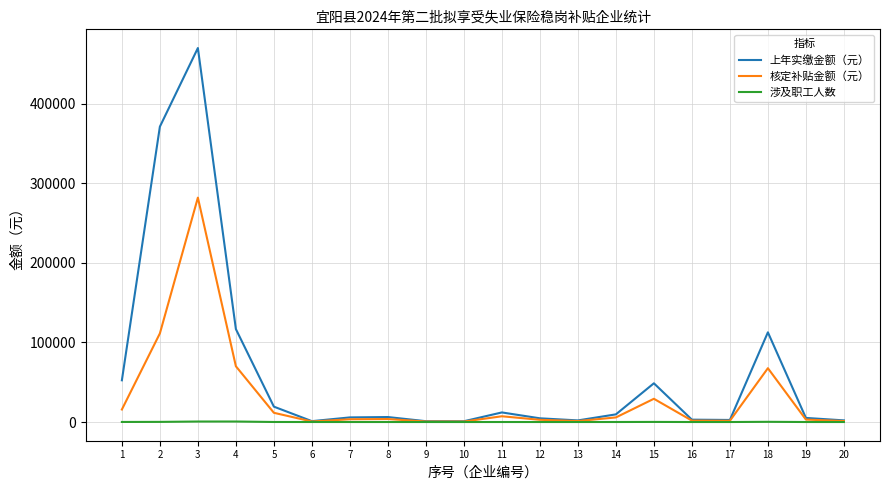

What is the maximum value for 核定补贴金额（元）?

281795.4